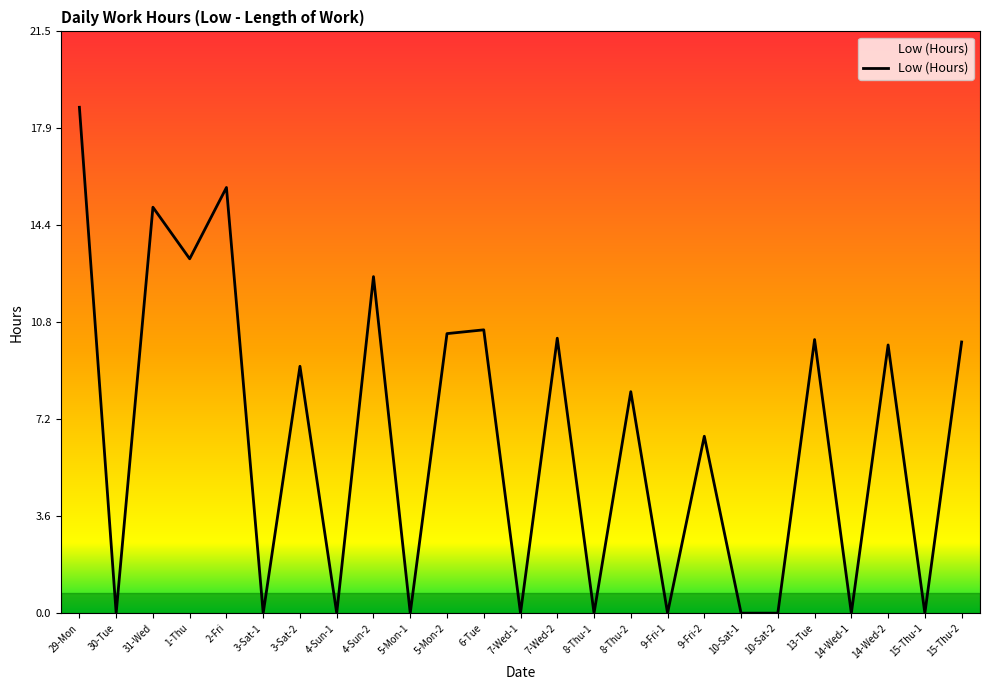

What is the change in value from 6-Tue to 15-Thu-1?

-10.5